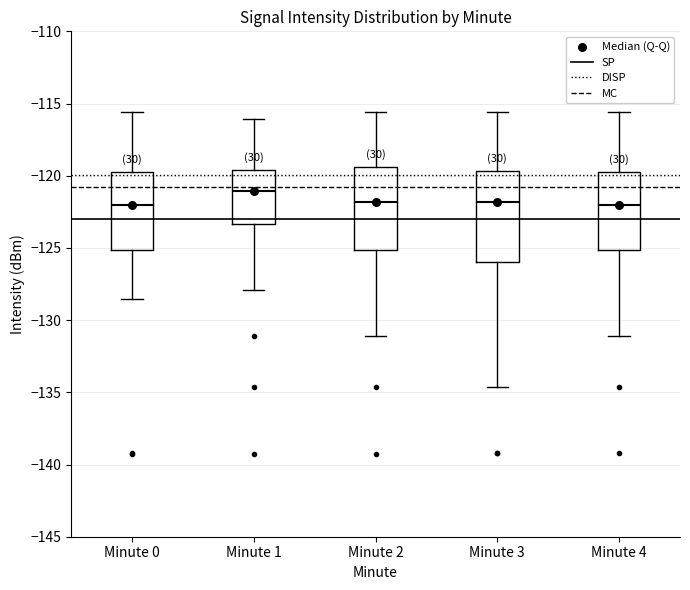

Which box is the tallest, from its lower edge to its upper edge?

Minute 3